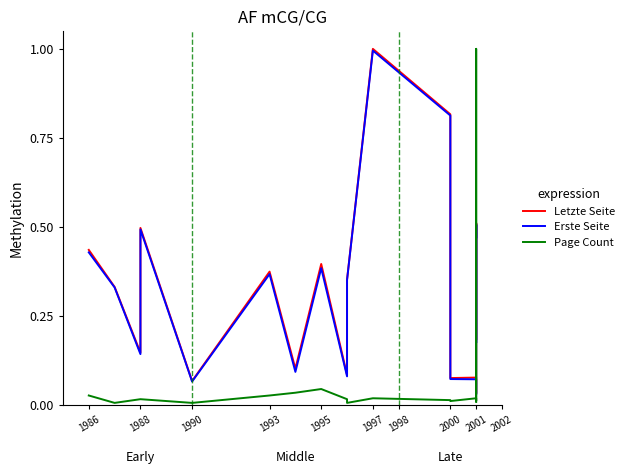

What are all the series names shown in the legend?

Letzte Seite, Erste Seite, Page Count